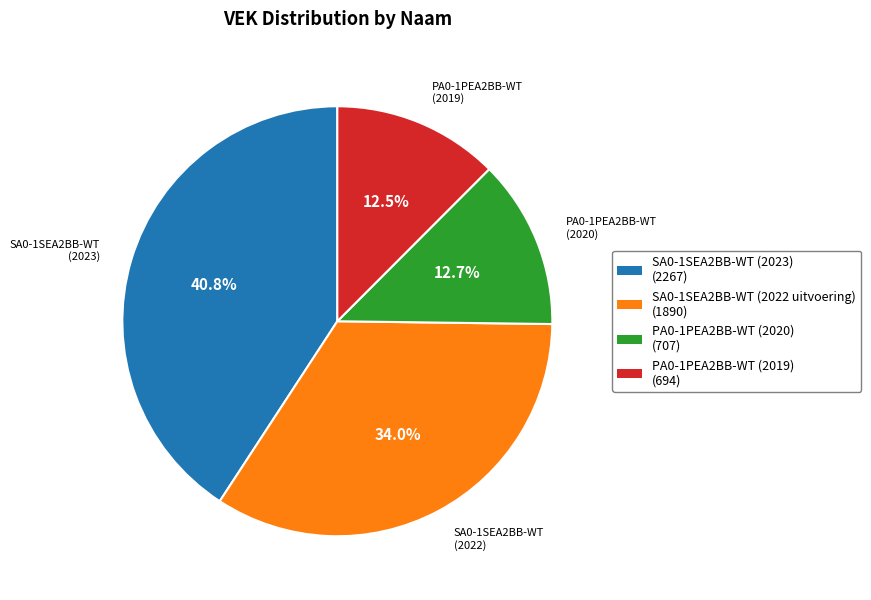

Is SA0-1SEA2BB-WT (2023) the majority of the pie?

No